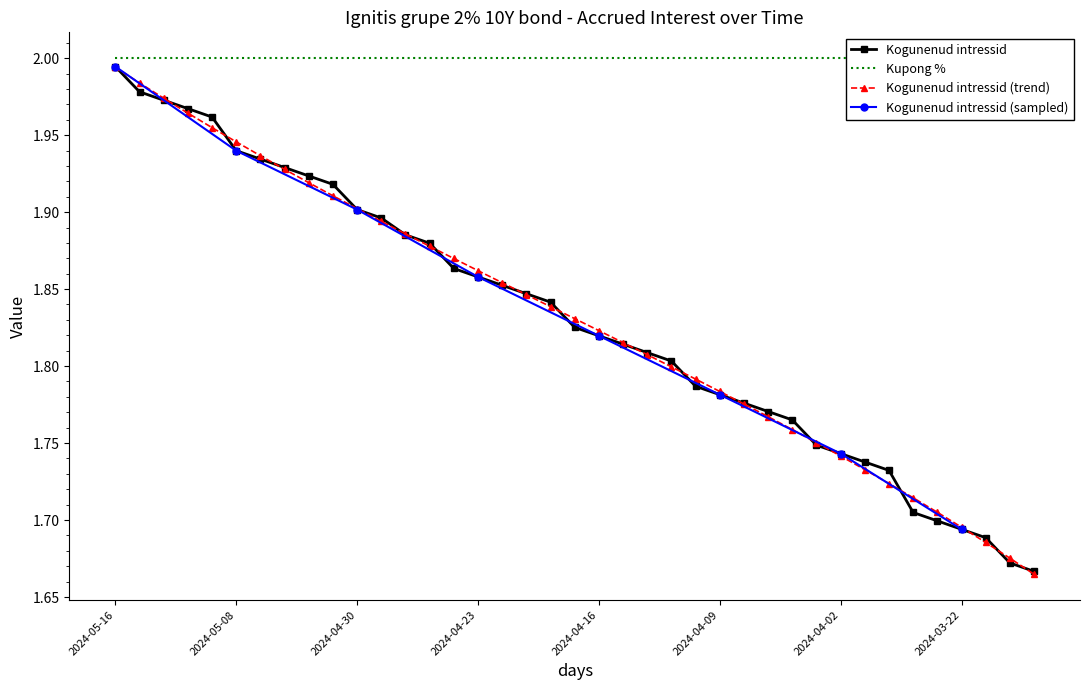

Which has a higher value, 2024-04-30 or 2024-04-11?

2024-04-30